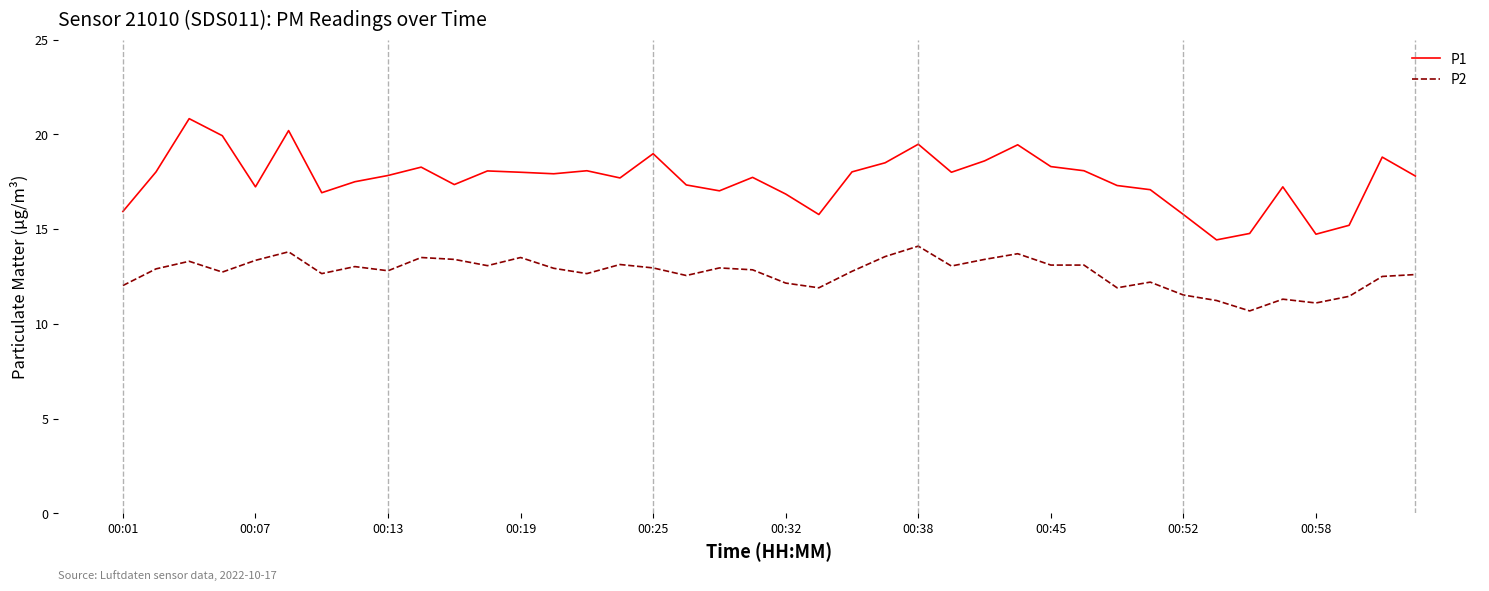

Which series has the largest total across all categories?

P1